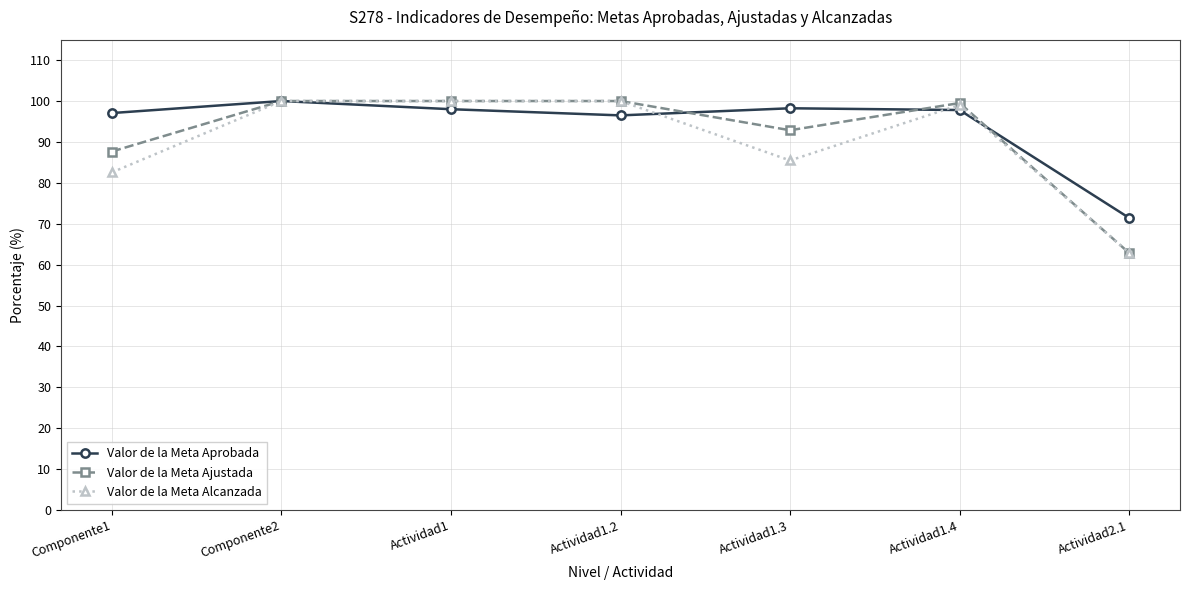

How many lines are shown in the chart?

3